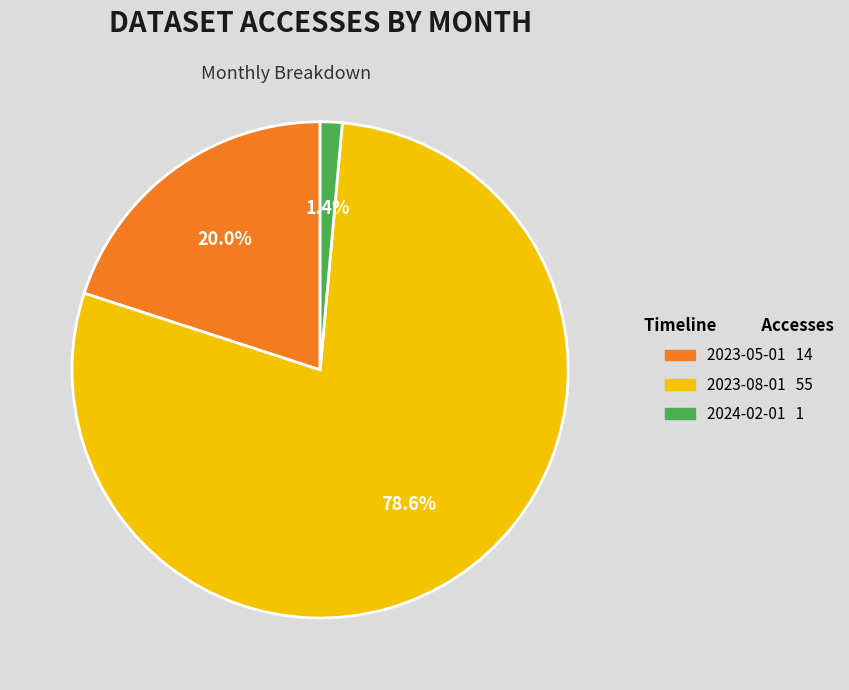

To the nearest percent, what percentage of the pie is 2024-02-01?

1%